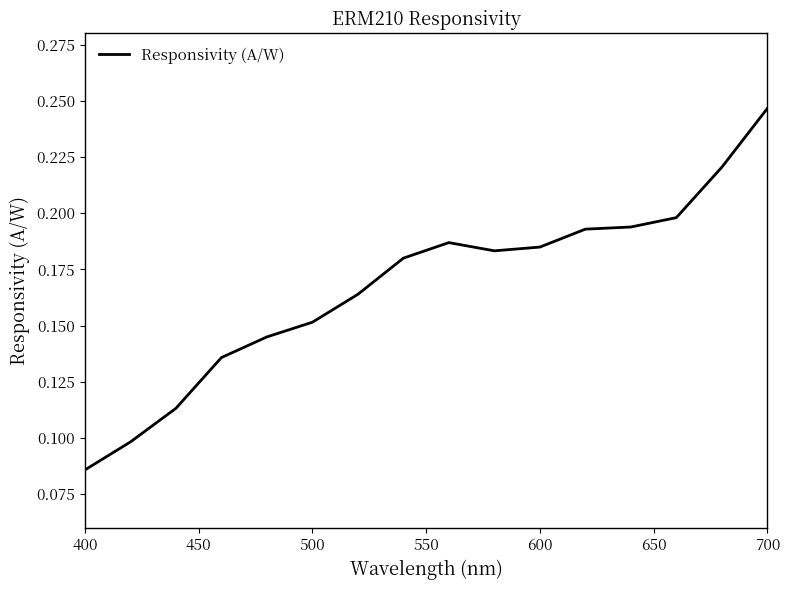

Where is the data nearest to the value 0?

400